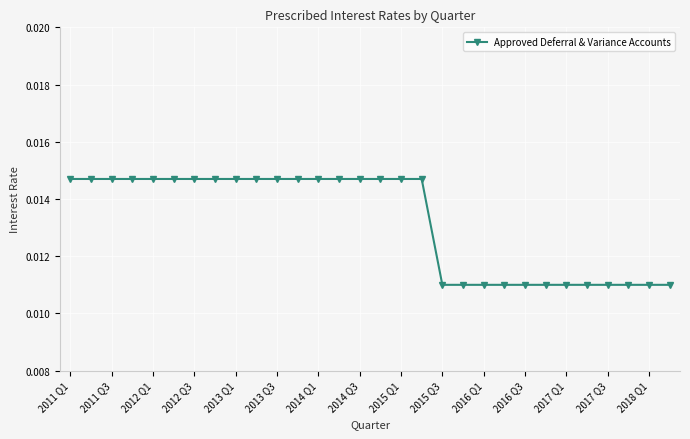

What is the sum of all values?

0.4